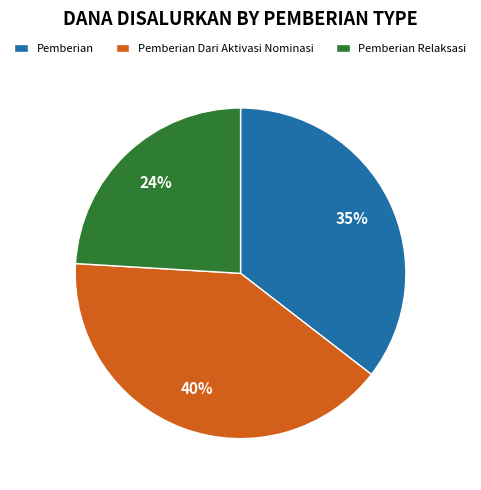

What is the ratio of the value at Pemberian Dari Aktivasi Nominasi to the value at Pemberian?

1.1